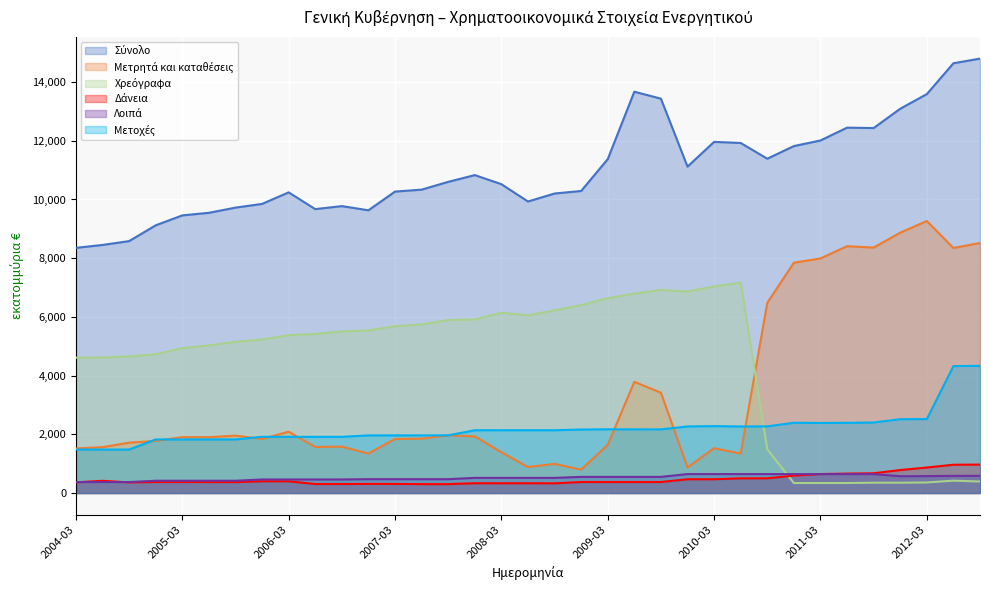

What position from the right is 2004-09-30?

33